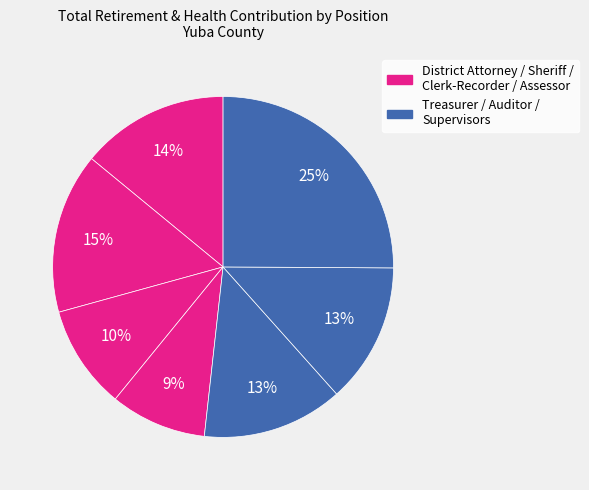

How many segments does this pie chart have?

7